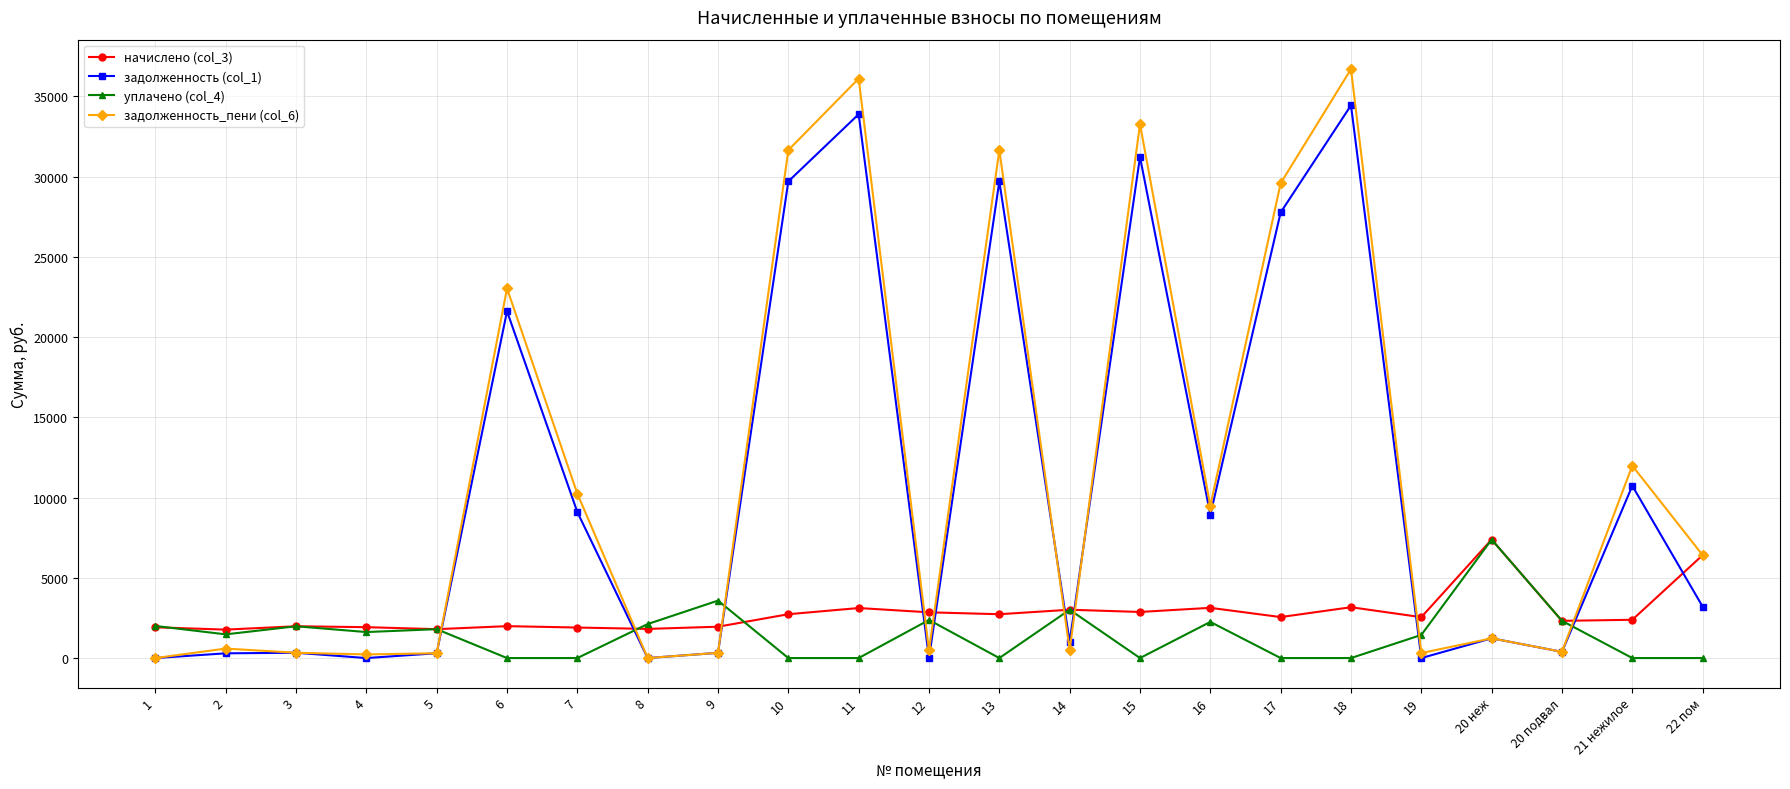

How many times do задолженность_пени (col_6) and уплачено (col_4) cross each other?

9